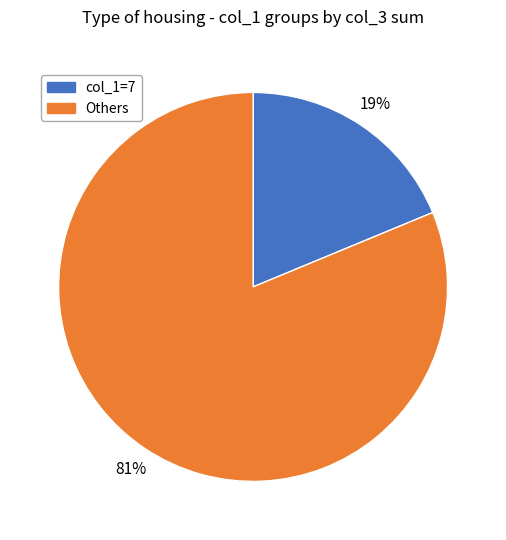

Is there any slice that represents more than half of the pie?

Yes